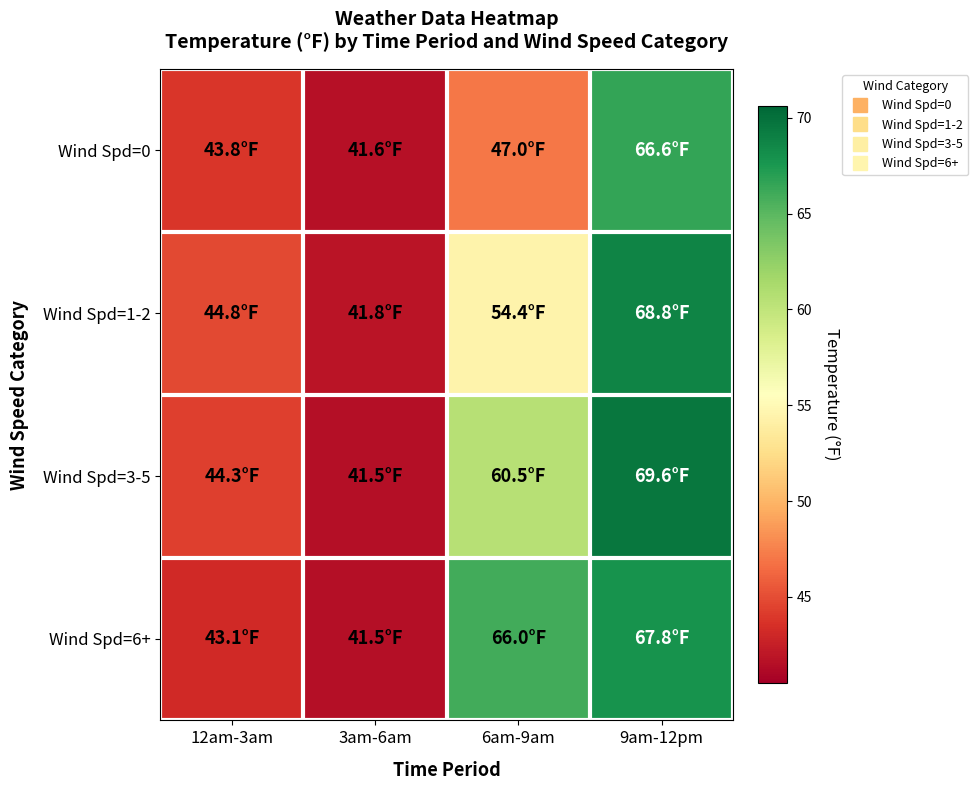

Which category has the highest value across all series?

9am-12pm